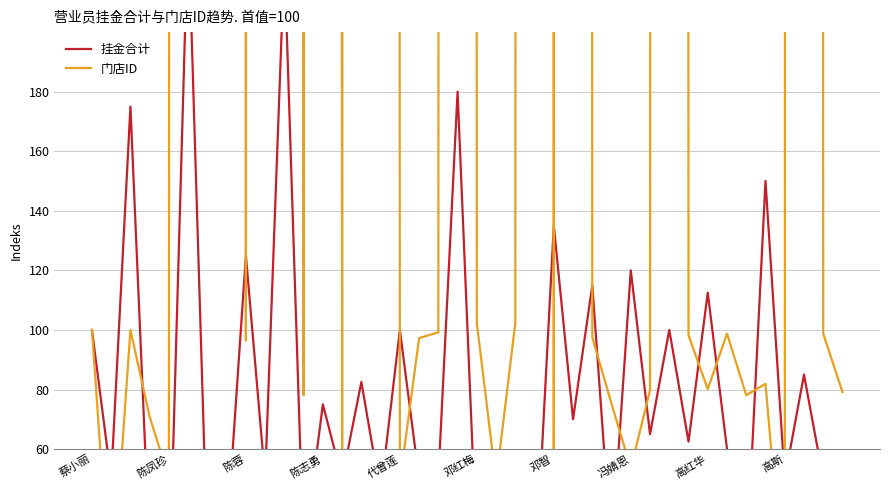

Which series changed the most between 18 and 23?

门店ID